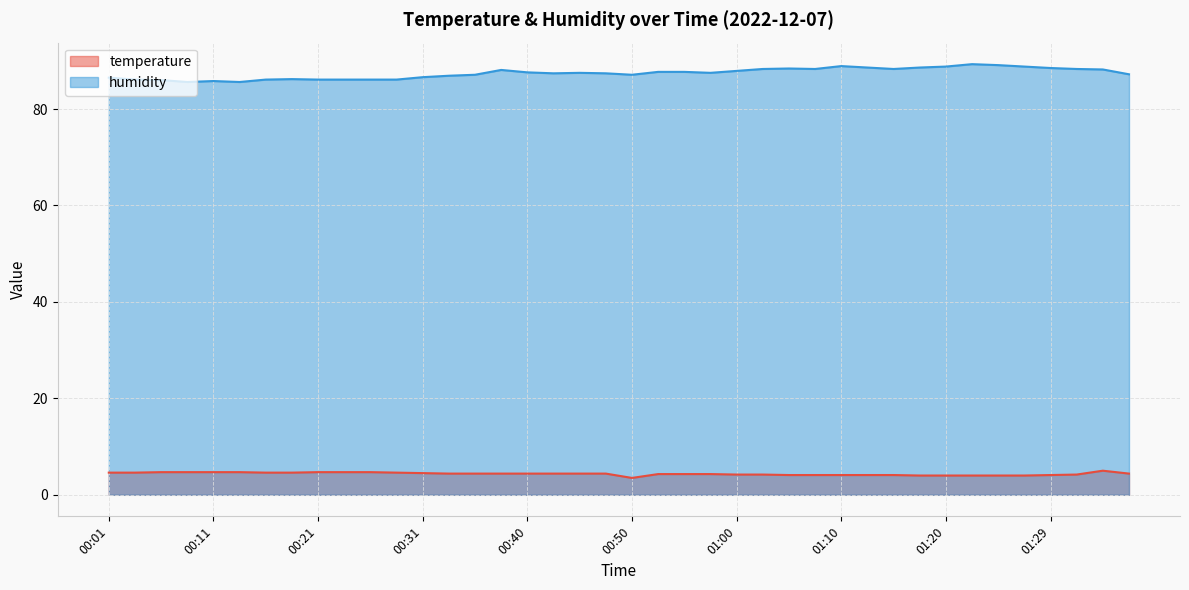

Reading right to left, what are all the values shown in this chart?

temperature: 4.4	5.0	4.2	4.1	4.0	4.0	4.0	4.0	4.0	4.1	4.1	4.1	4.1	4.1	4.2	4.2	4.3	4.3	4.3	3.5	4.4	4.4	4.4	4.4	4.4	4.4	4.4	4.5	4.6	4.7	4.7	4.7	4.6	4.6	4.7	4.7	4.7	4.7	4.6	4.6
humidity: 87.2	88.2	88.3	88.5	88.8	89.1	89.3	88.8	88.6	88.3	88.6	88.9	88.3	88.4	88.3	87.9	87.5	87.7	87.7	87.1	87.4	87.5	87.4	87.6	88.1	87.1	86.9	86.6	86.1	86.1	86.1	86.1	86.2	86.1	85.6	85.8	85.6	86.0	86.1	86.5